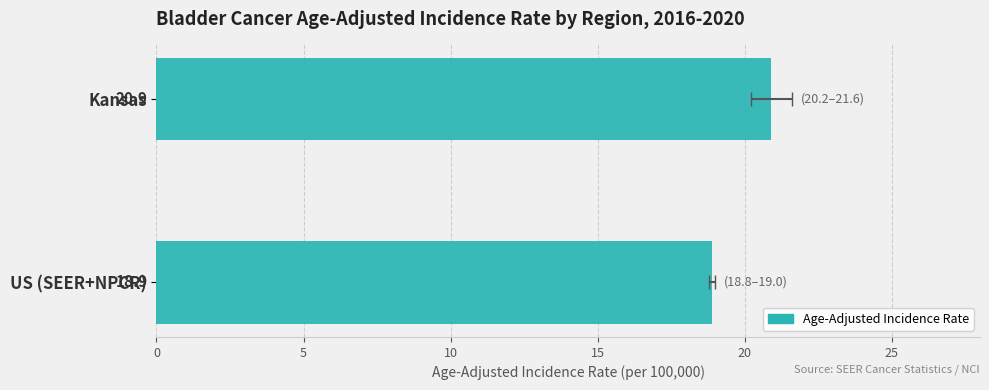

How many data points are less than 20?

1